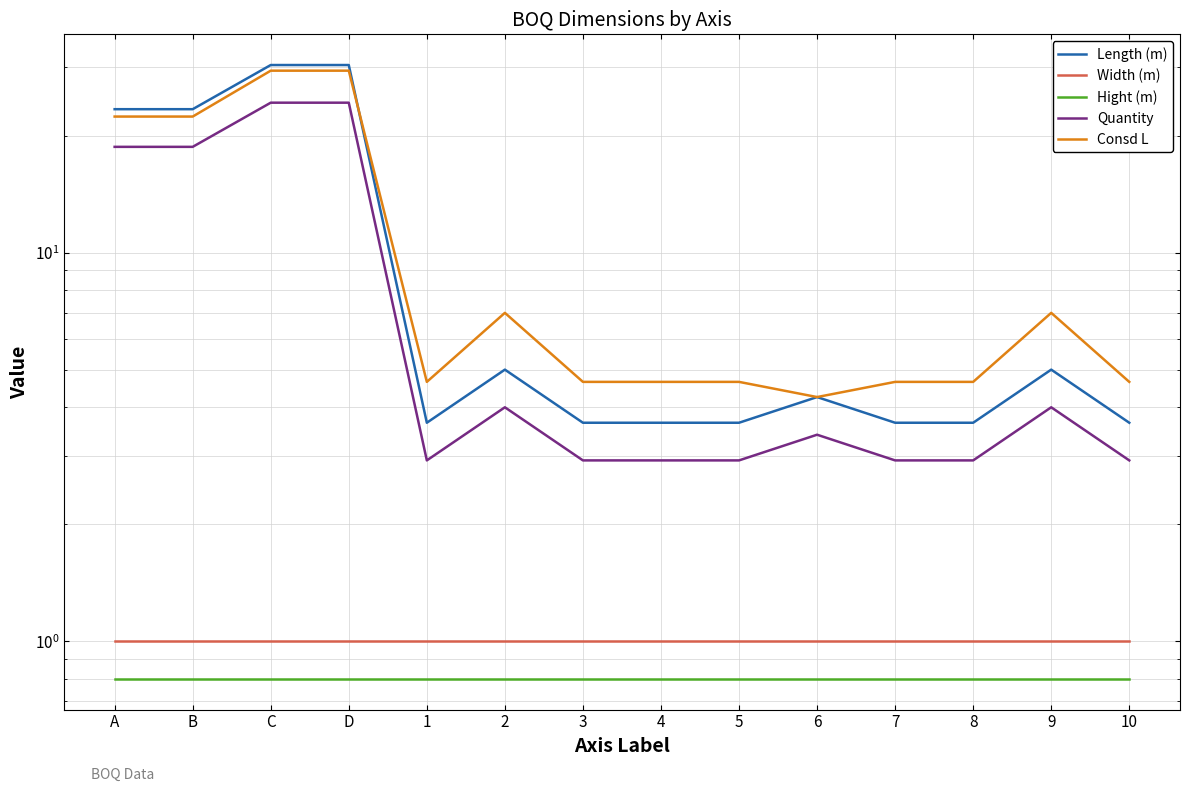

Reading left to right, transcribe all the data shown in this chart.

Length (m): A=23.4	B=23.4	C=30.4	D=30.4	1=3.6	2=5.0	3=3.6	4=3.6	5=3.6	6=4.2	7=3.6	8=3.6	9=5.0	10=3.6
Width (m): A=1.0	B=1.0	C=1.0	D=1.0	1=1.0	2=1.0	3=1.0	4=1.0	5=1.0	6=1.0	7=1.0	8=1.0	9=1.0	10=1.0
Hight (m): A=0.8	B=0.8	C=0.8	D=0.8	1=0.8	2=0.8	3=0.8	4=0.8	5=0.8	6=0.8	7=0.8	8=0.8	9=0.8	10=0.8
Quantity: A=18.7	B=18.7	C=24.3	D=24.3	1=2.9	2=4.0	3=2.9	4=2.9	5=2.9	6=3.4	7=2.9	8=2.9	9=4.0	10=2.9
Consd L: A=22.4	B=22.4	C=29.4	D=29.4	1=4.7	2=7.0	3=4.7	4=4.7	5=4.7	6=4.2	7=4.7	8=4.7	9=7.0	10=4.7